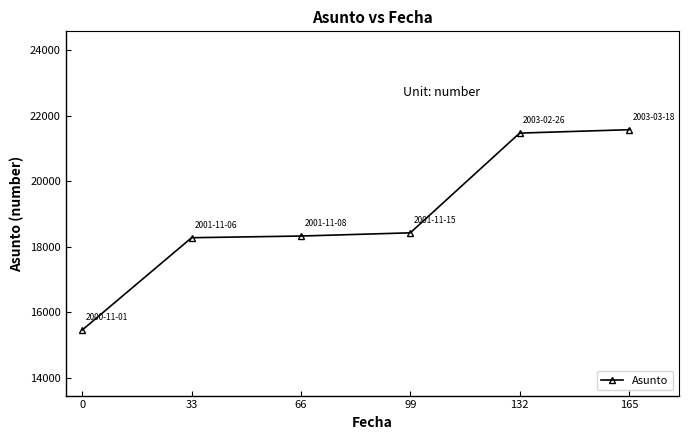

Approximately how many times larger is the value at 0 compared to 165?

0.7